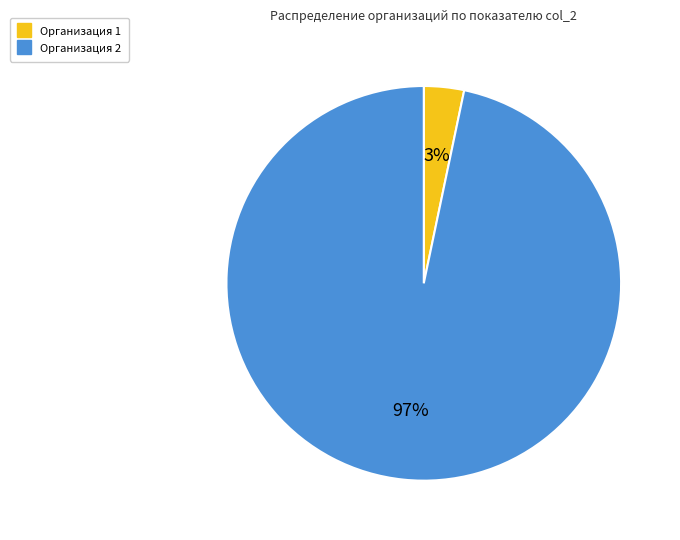

Is there any slice that represents more than half of the pie?

Yes